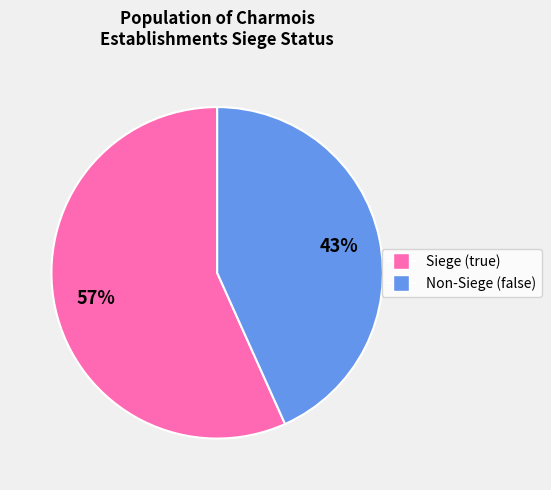

To the nearest percent, what is the average slice percentage?

50%